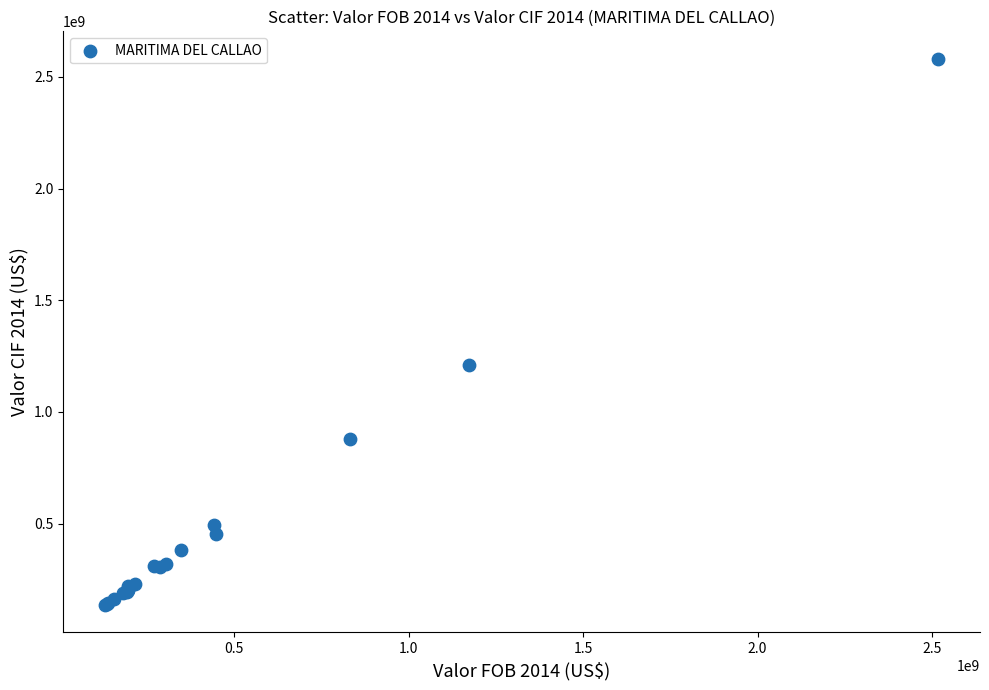

What Y value in the scatter plot is closest to 1358982900?

1211204608.5